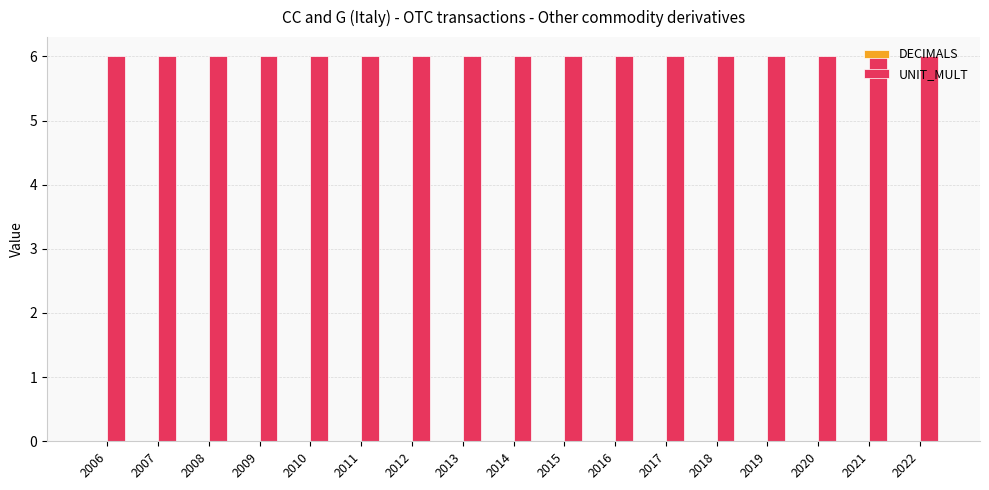

Is the value of DECIMALS at 2018 greater than the value of UNIT_MULT at 2021?

No